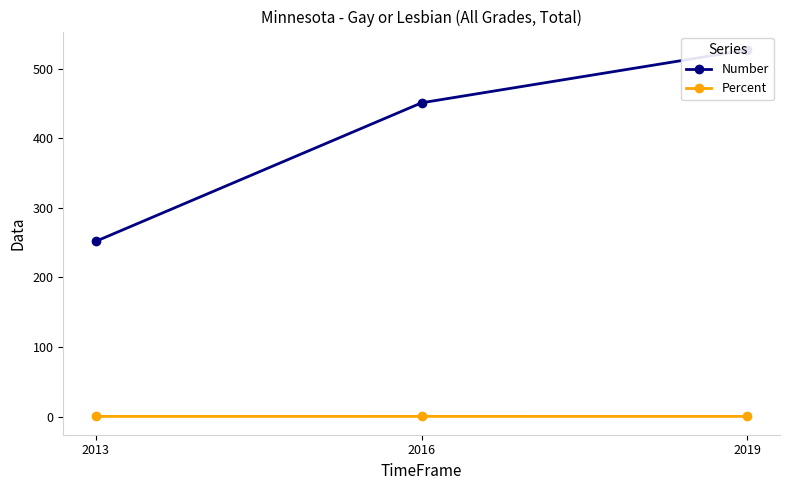

The value of Number at 2019 is 527.0. True or false?

True